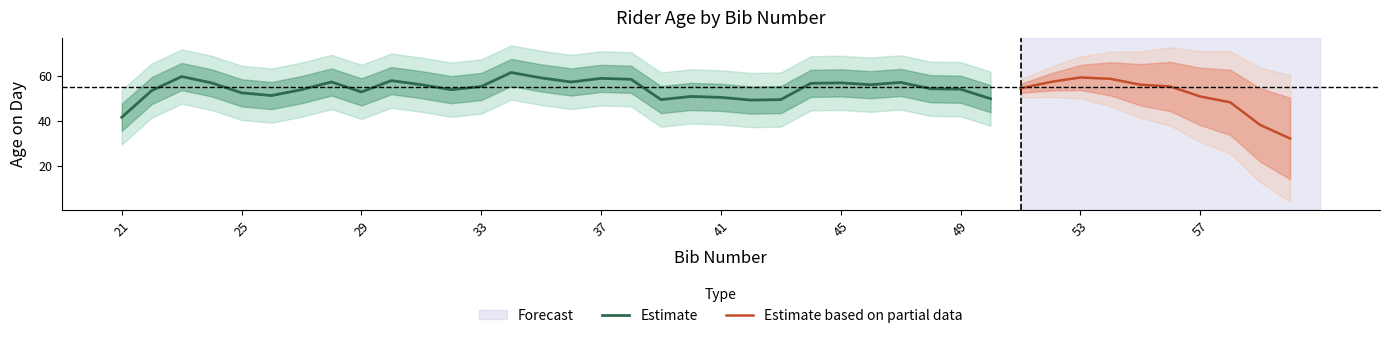

What is the maximum value for Estimate?

61.4